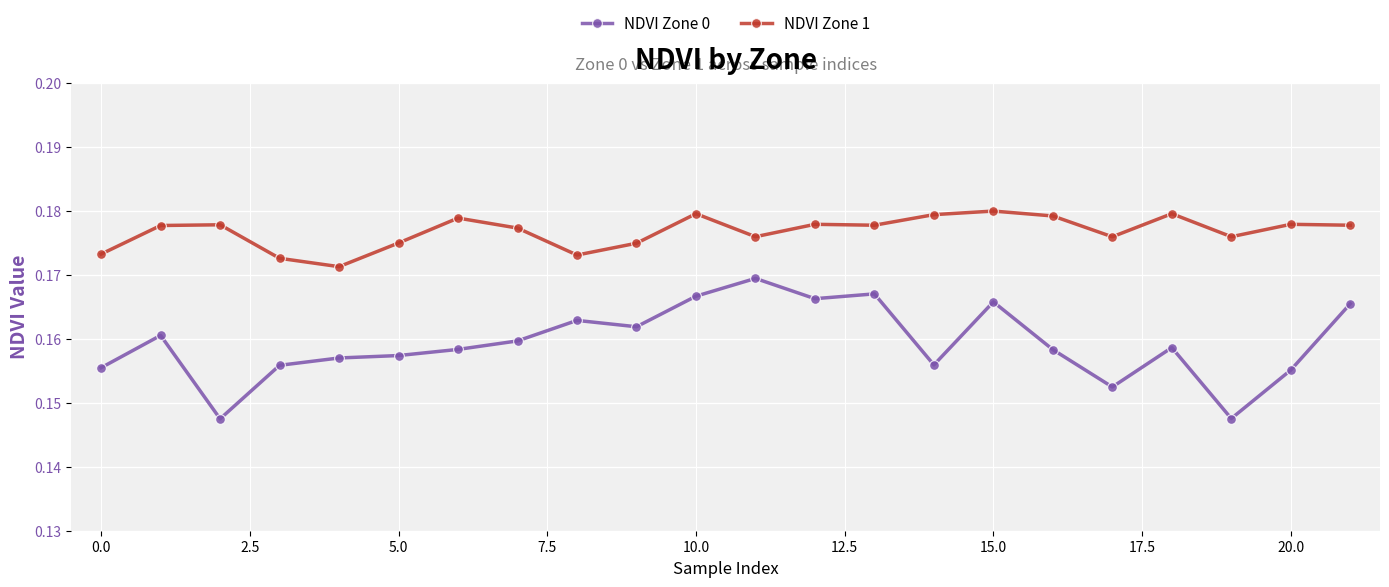

What are all the series names shown in the legend?

NDVI Zone 0, NDVI Zone 1